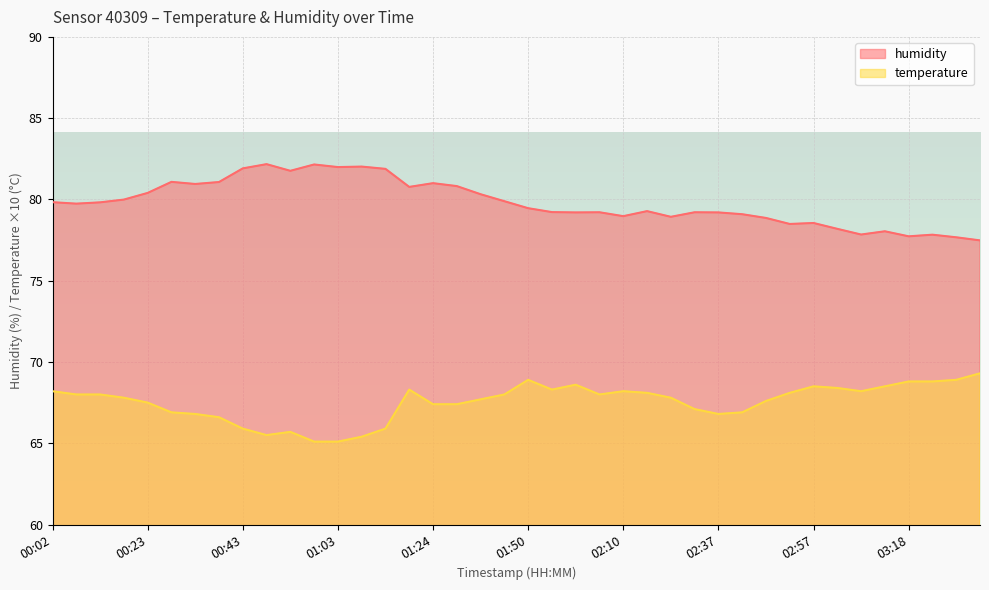

Where is temperature nearest to the value 67?

00:28